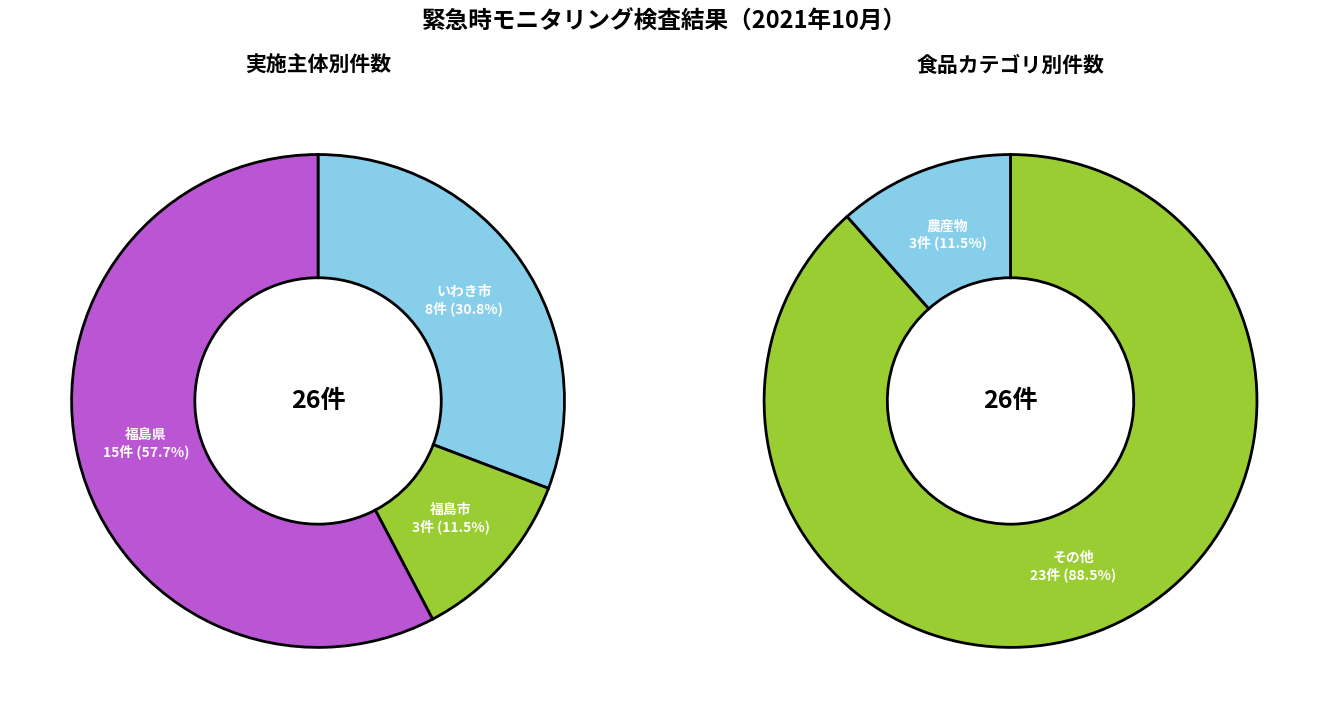

What is the ratio of the value at いわき市 to the value at 福島市?

2.7